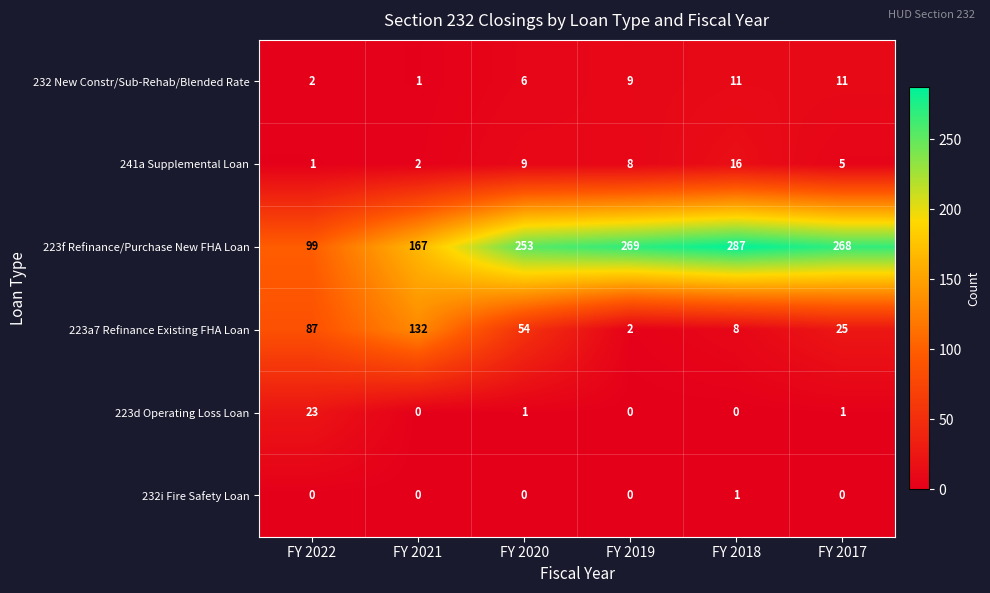

What is the difference between the second highest and minimum values in the 232 New Constr/Sub-Rehab/Blended Rate series?

10